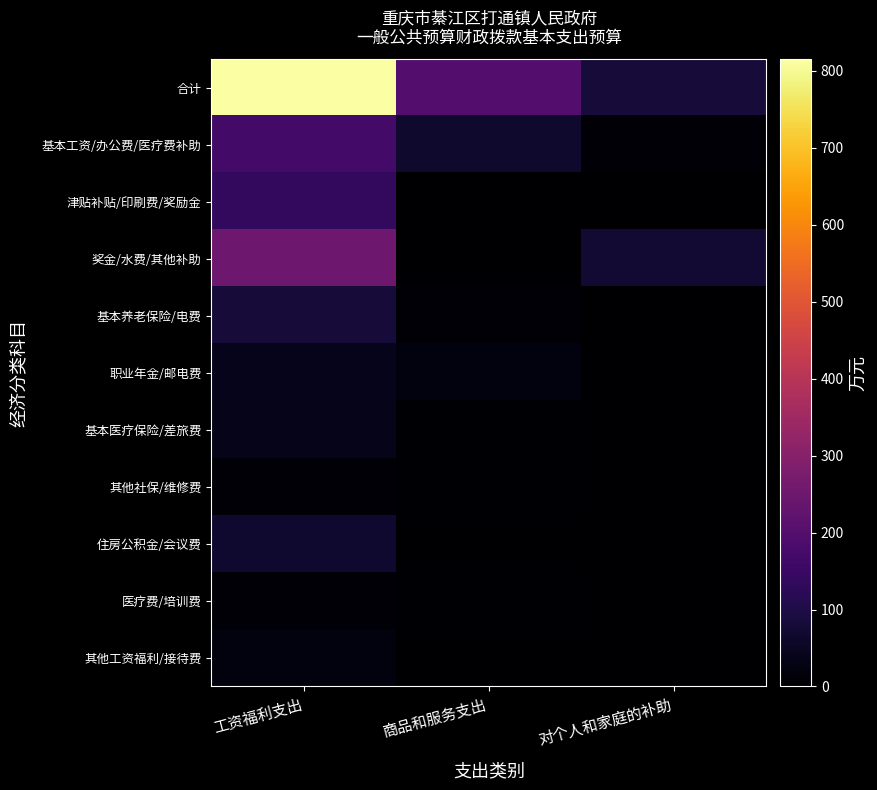

What is the maximum value shown in the chart?

815.2